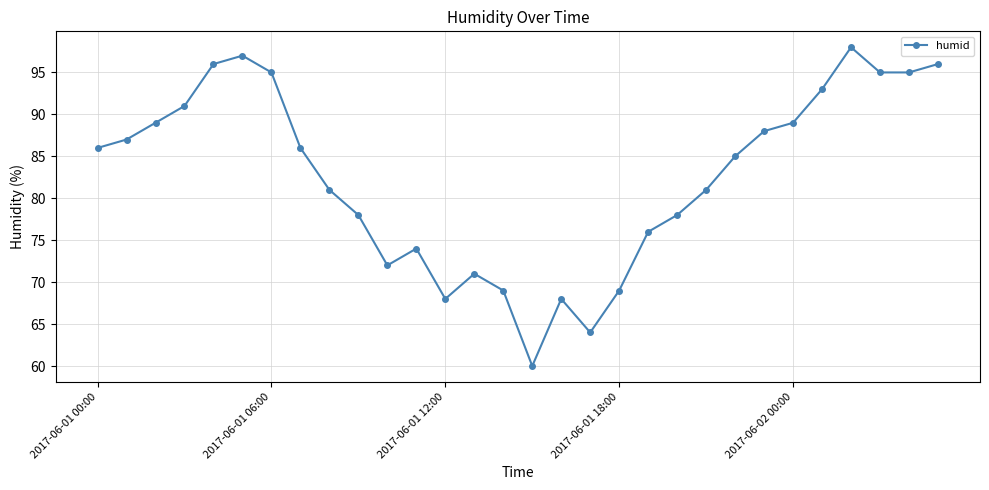

Is this an area chart (filled region under the line)?

No